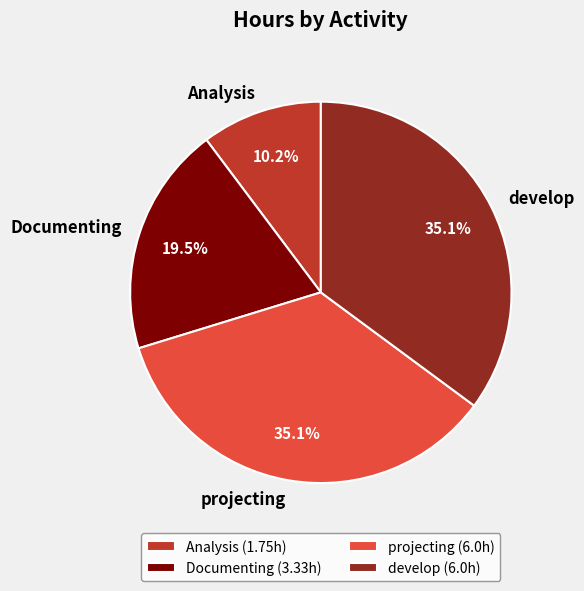

Combined, what portion of the pie is Analysis and Documenting?

29.7%